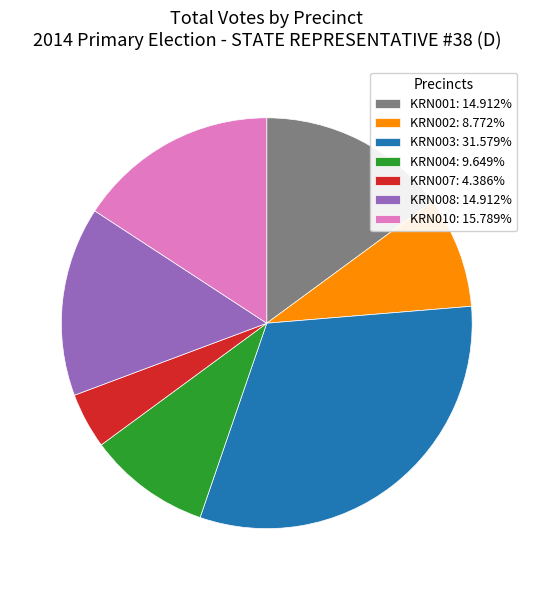

Does any single category account for the majority?

No